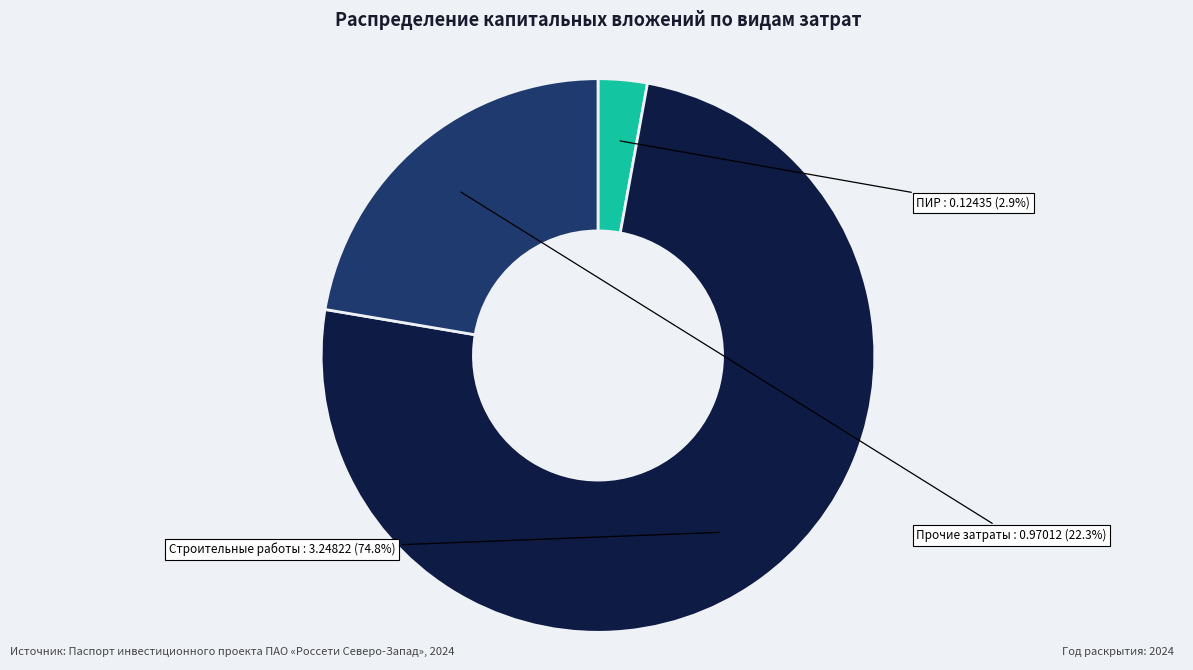

Does any single category account for the majority?

Yes